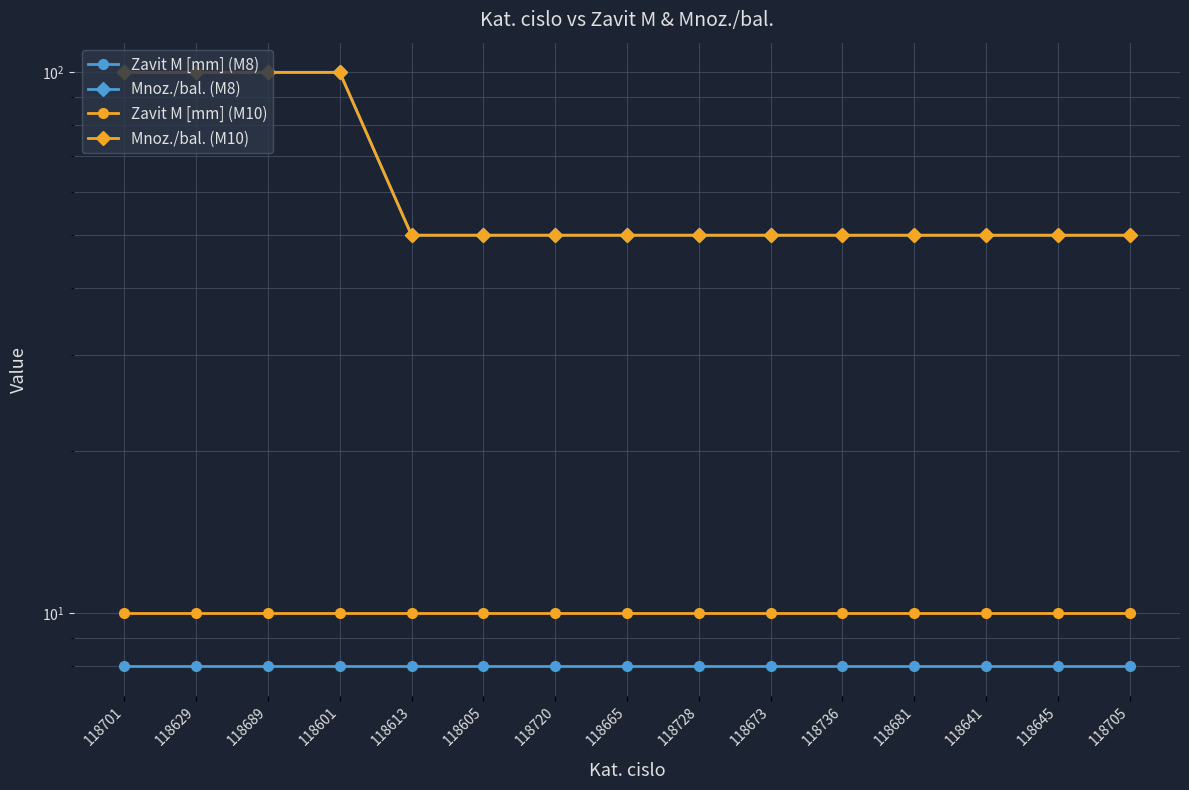

At which label is Mnoz./bal. (M10) closest to 75?

118701